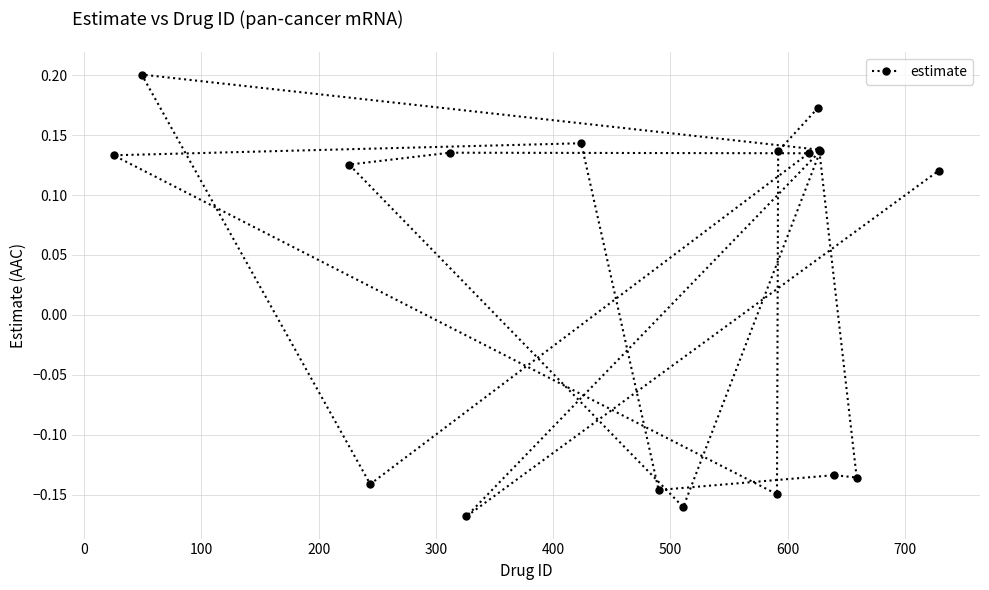

Count the values in the range 0 to 1.

11